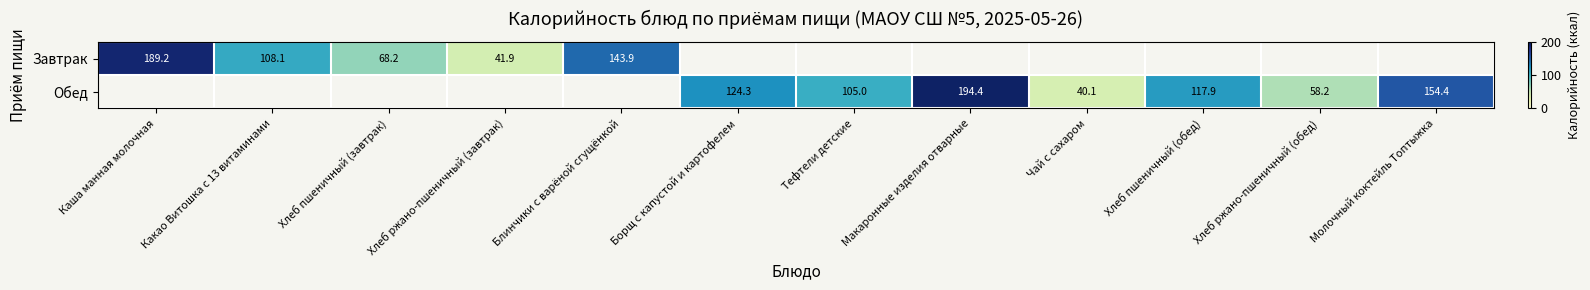

Which has a higher value, Хлеб пшеничный (обед) or Борщ с капустой и картофелем?

Борщ с капустой и картофелем